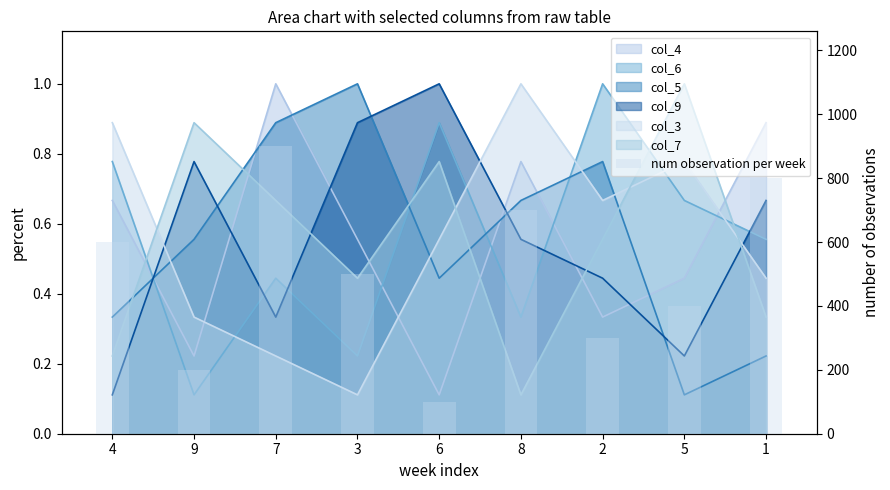

What is the average value?

500